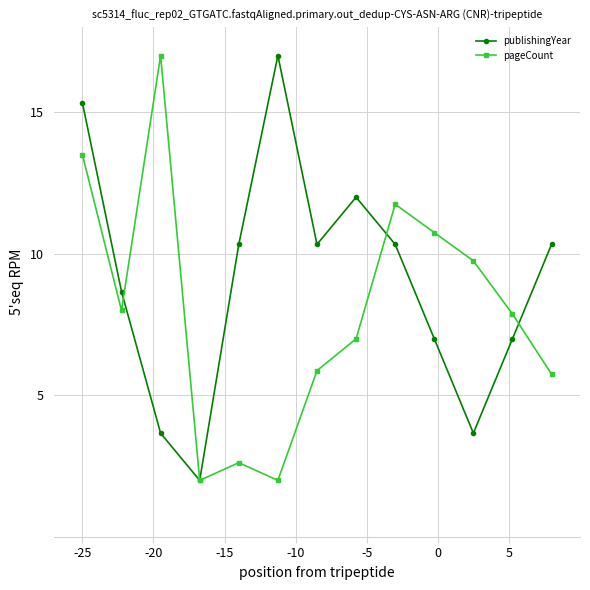

What is the maximum value for publishingYear?

17.0